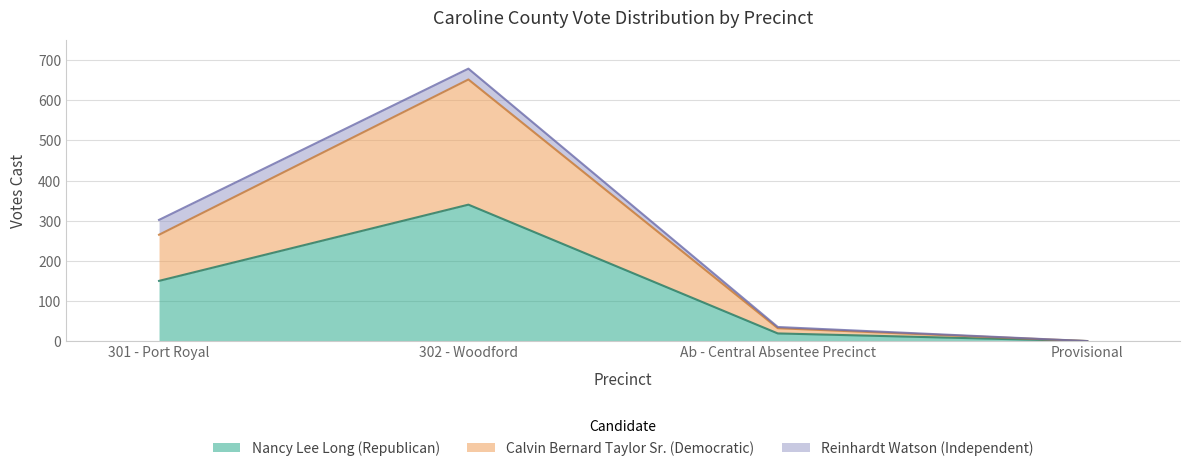

True or false: Calvin Bernard Taylor Sr. (Democratic) and Nancy Lee Long (Republican) cross at least once.

False